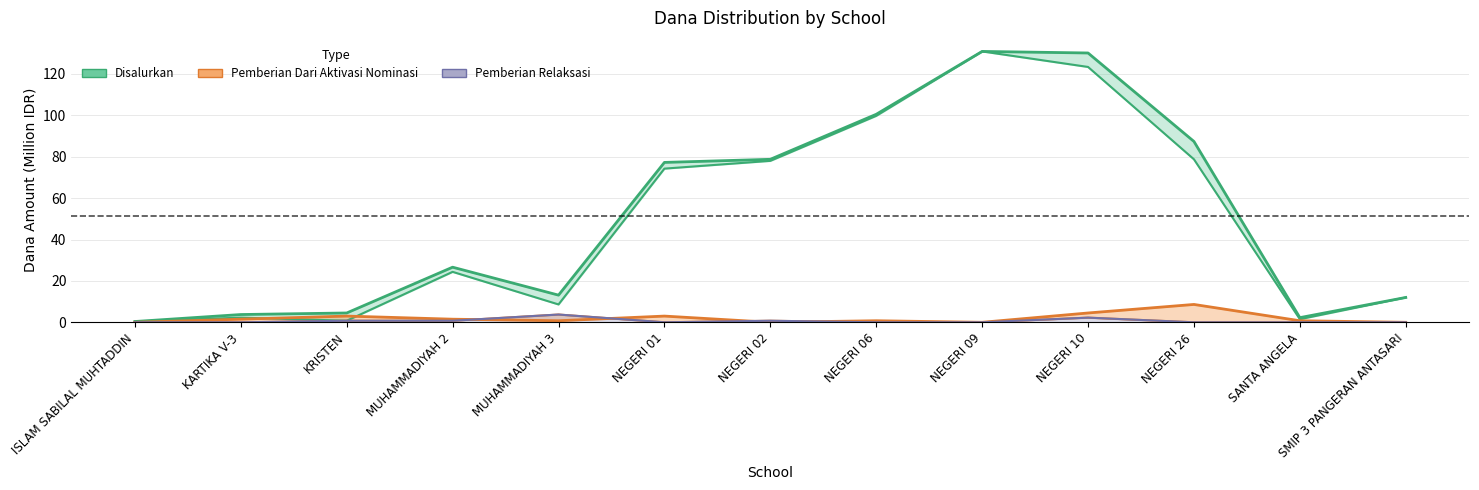

True or false: Pemberian and Disalurkan intersect in this chart.

False